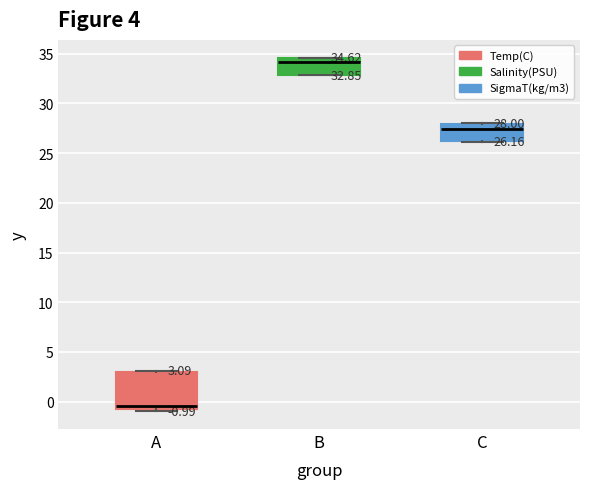

Which box is the tallest, from its lower edge to its upper edge?

A